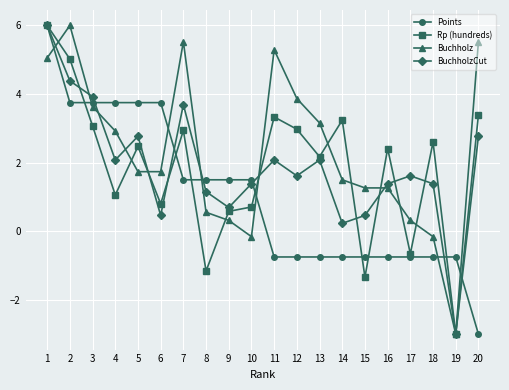

What is the value of the Buchholz point at the 4th from the left?

2.9